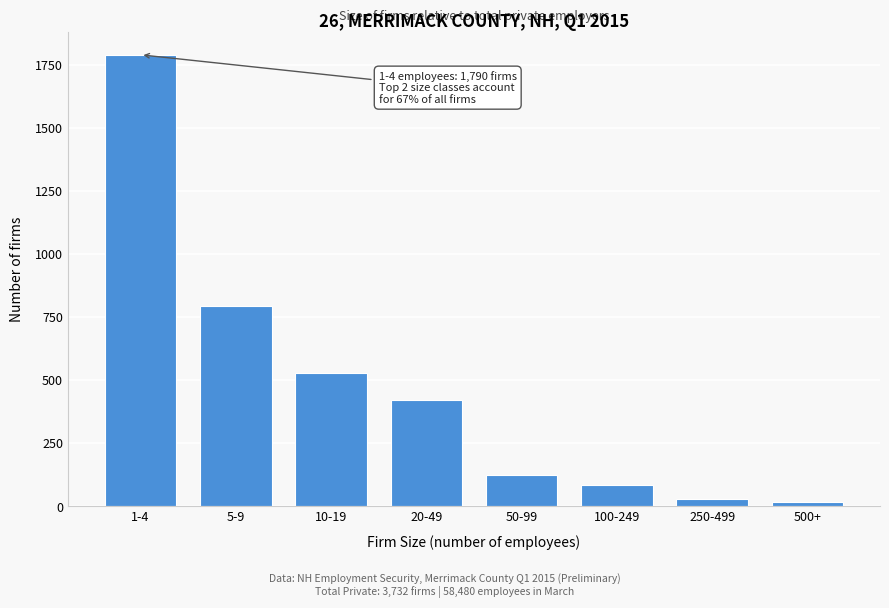

Reading left to right, list all the values displayed in this chart.

1-4=1790	5-9=793	10-19=530	20-49=422	50-99=124	100-249=83	250-499=30	500+=17